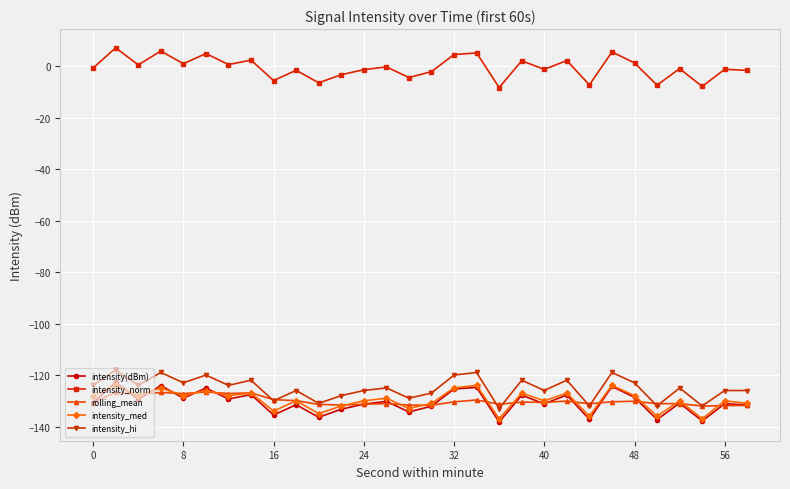

True or false: intensity(dBm) and rolling_mean cross at least once.

True